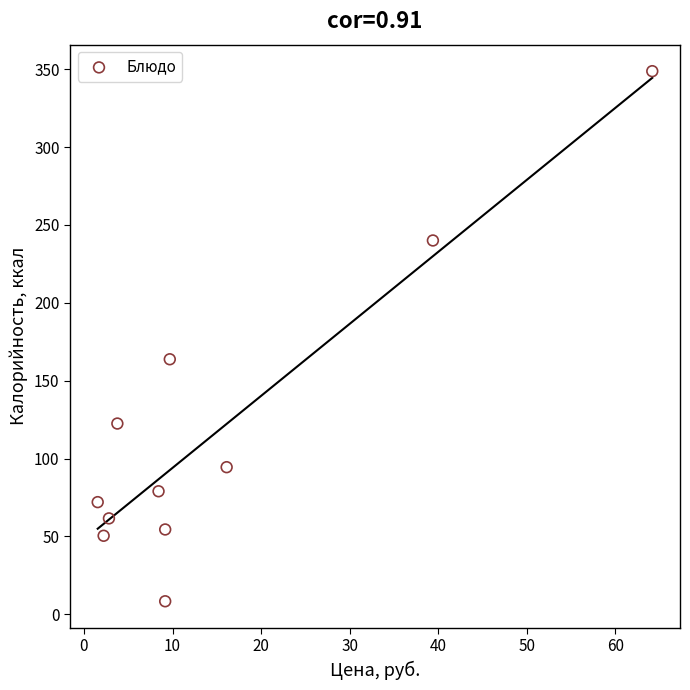

What Y value in the scatter plot is closest to 178?

163.8